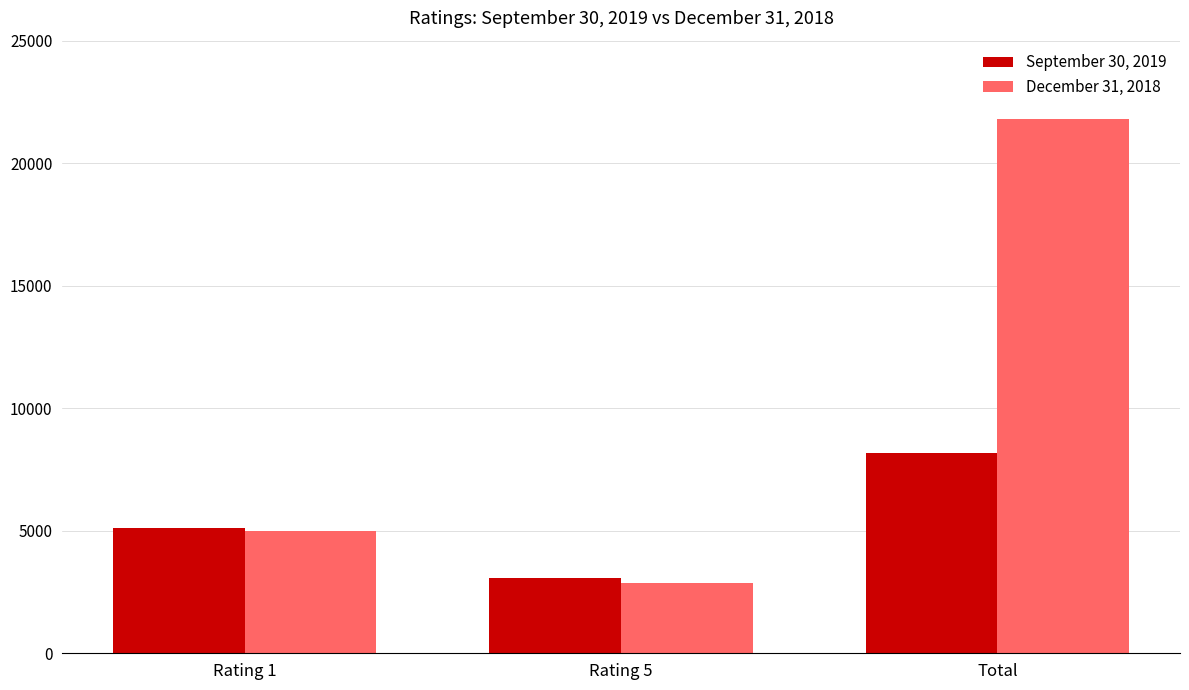

What are all the series names shown in the legend?

September 30, 2019, December 31, 2018